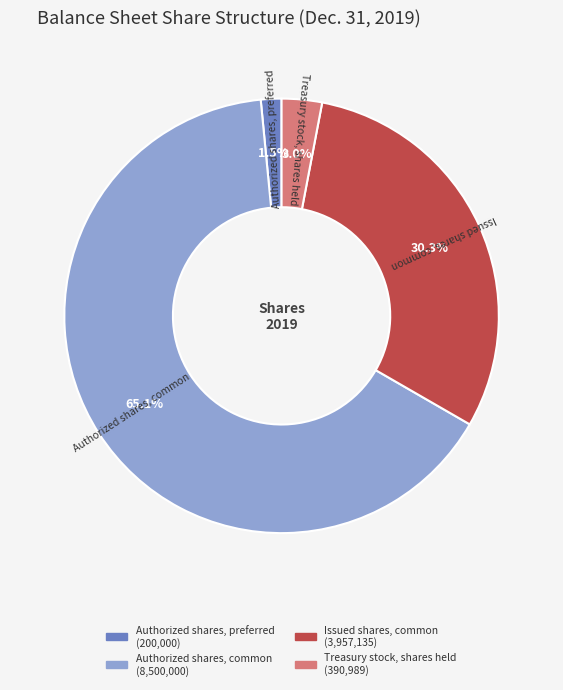

Does any single category account for the majority?

Yes